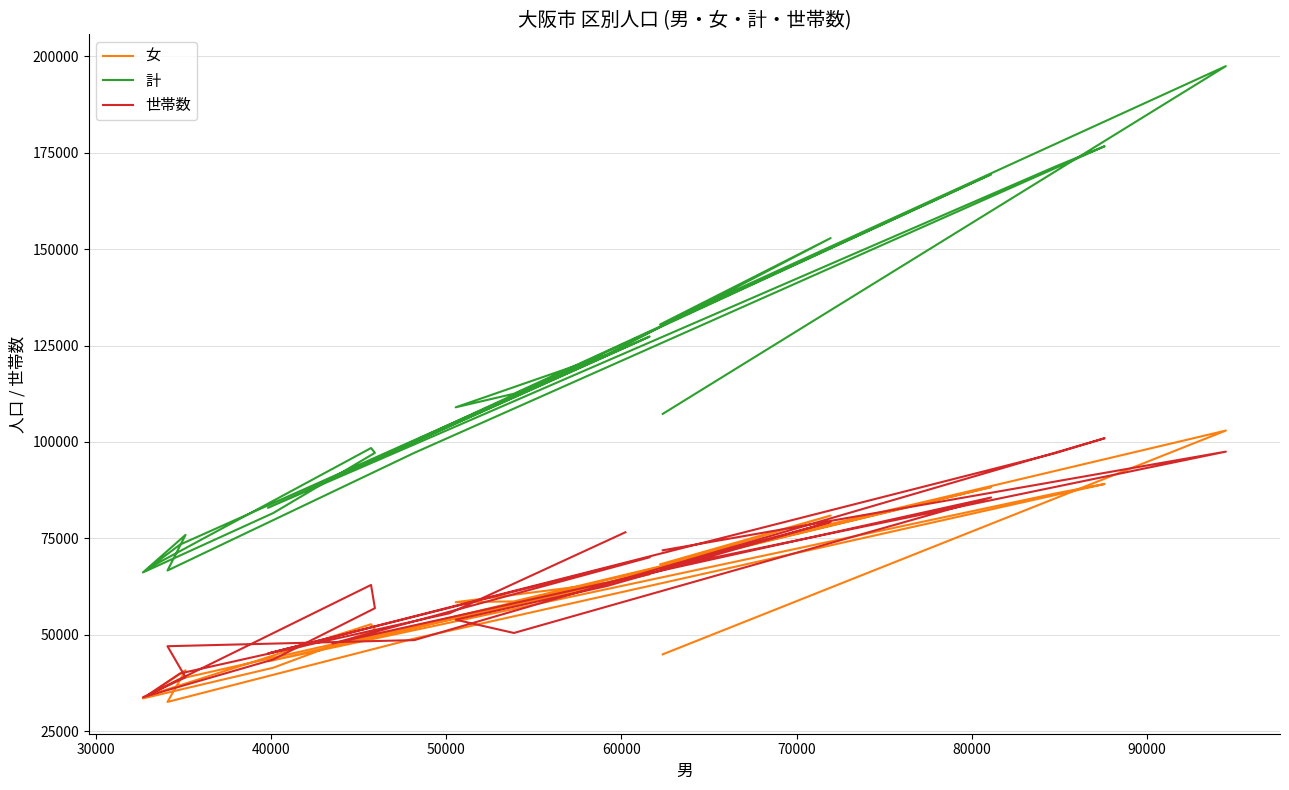

What is the difference between the maximum and minimum values in the 女 series?

70373